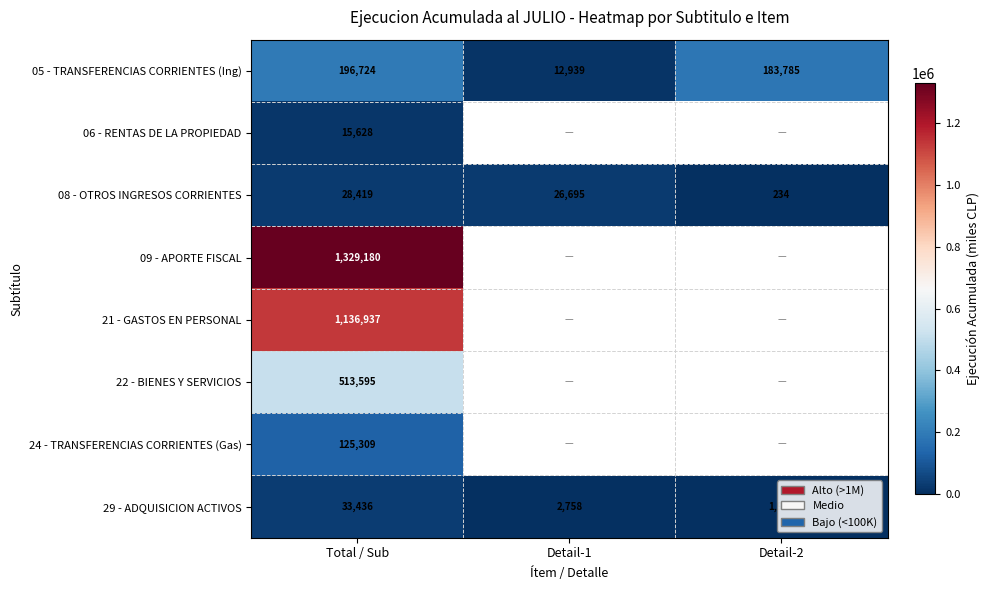

At which category is the sum across all series the highest?

Total / Sub